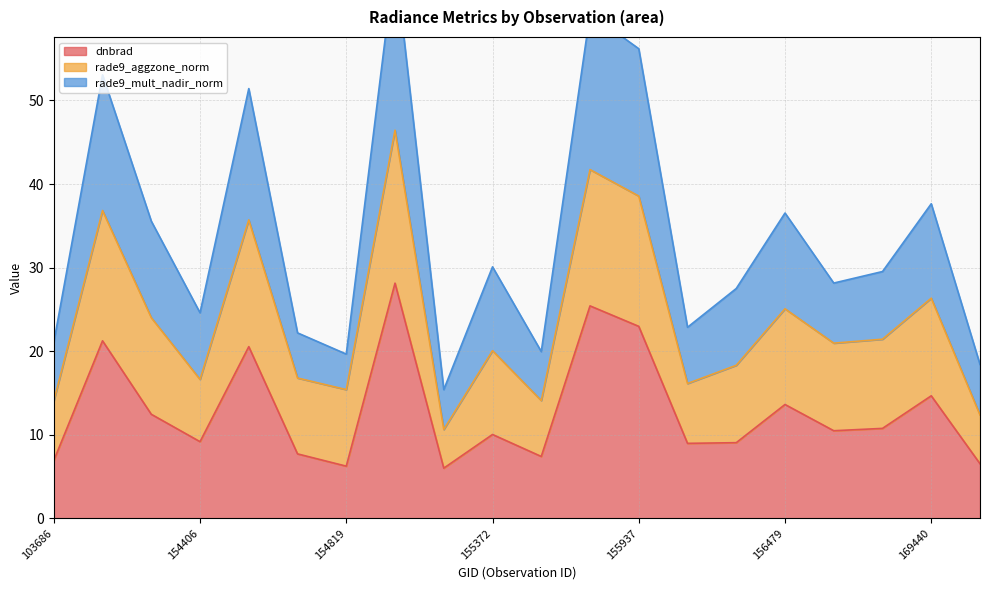

How many data points in rade9_mult_nadir_norm are less than 29?

10